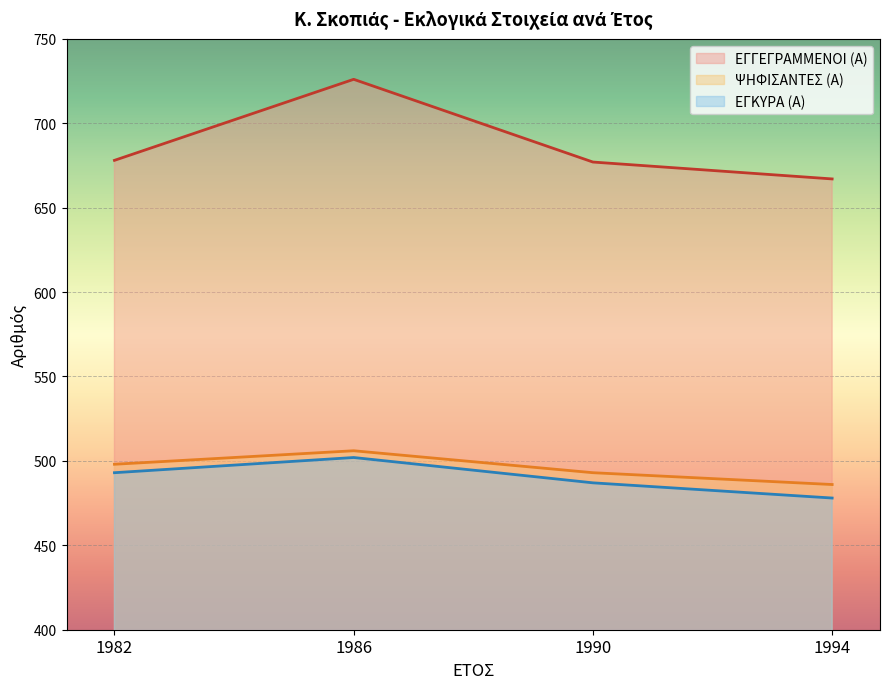

Where is the first local maximum for ΕΓΚΥΡΑ (Α)?

1986